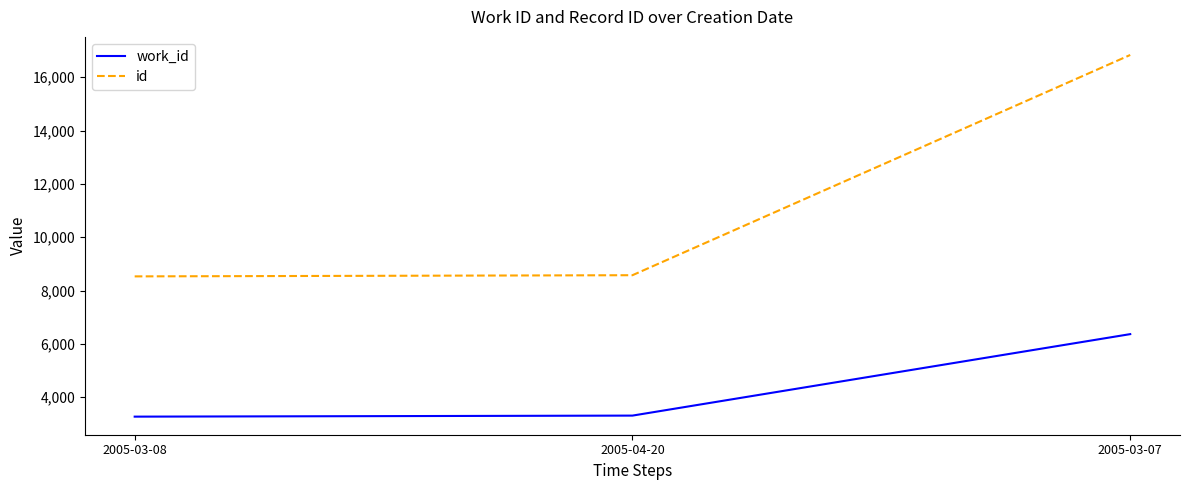

True or false: work_id has a value of 5199 at 2005-04-20.

False